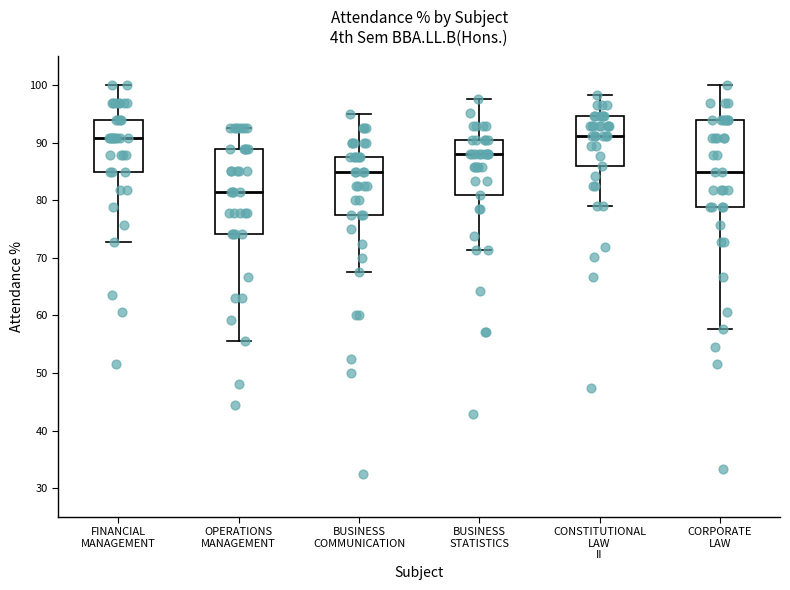

Reading left to right, read every box against the y-axis: the position of its median line, the range the box covers, and the ends of its whiskers. The values are not printed on the chart, so give them approximately, as read against the axis.

FINANCIAL MANAGEMENT: median 91, box 85 to 94, whiskers 73 to 100
OPERATIONS MANAGEMENT: median 81, box 74 to 89, whiskers 56 to 93
BUSINESS COMMUNICATION: median 85, box 78 to 88, whiskers 68 to 95
BUSINESS STATISTICS: median 88, box 81 to 90, whiskers 71 to 98
CONSTITUTIONAL LAW II: median 91, box 86 to 95, whiskers 79 to 98
CORPORATE LAW: median 85, box 79 to 94, whiskers 58 to 100